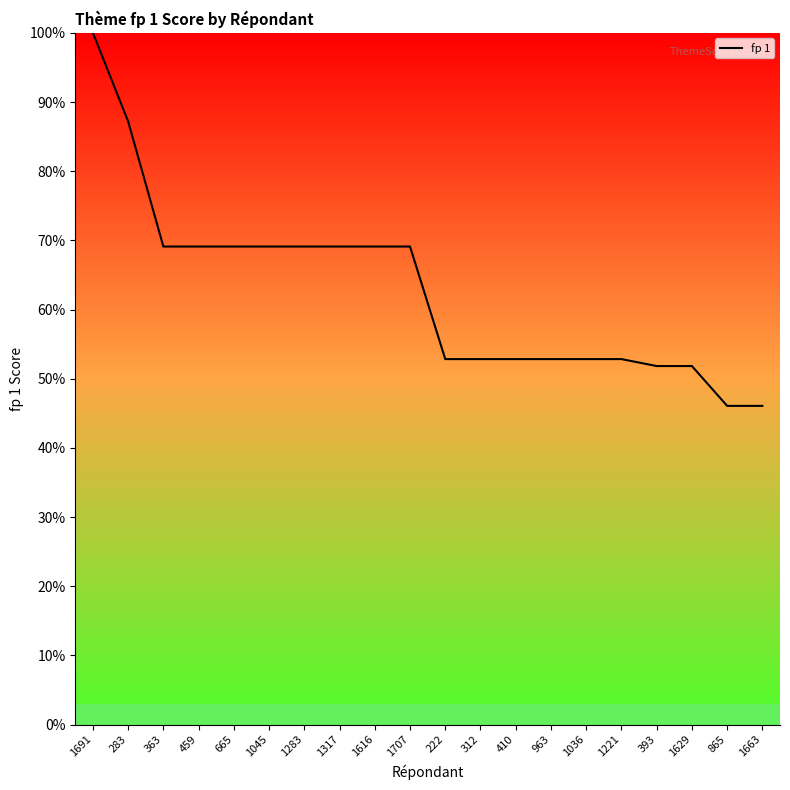

Reading left to right, list all the values displayed in this chart.

100.0	87.2	69.1	69.1	69.1	69.1	69.1	69.1	69.1	69.1	52.8	52.8	52.8	52.8	52.8	52.8	51.8	51.8	46.1	46.1